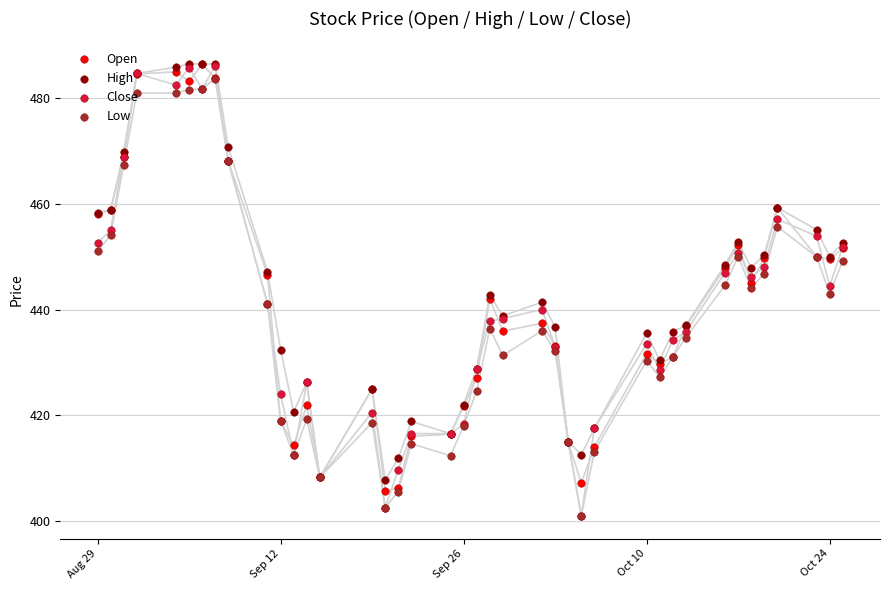

Which series has the largest Y range (max minus min)?

Close